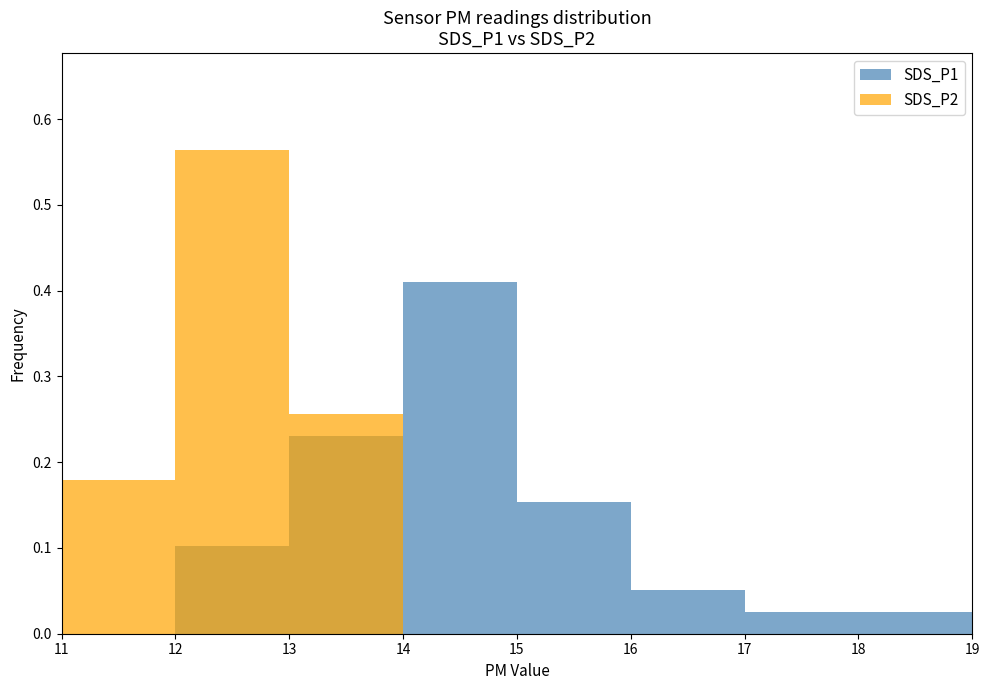

The SDS_P1 series shows 0.1 at 14. True or false?

False